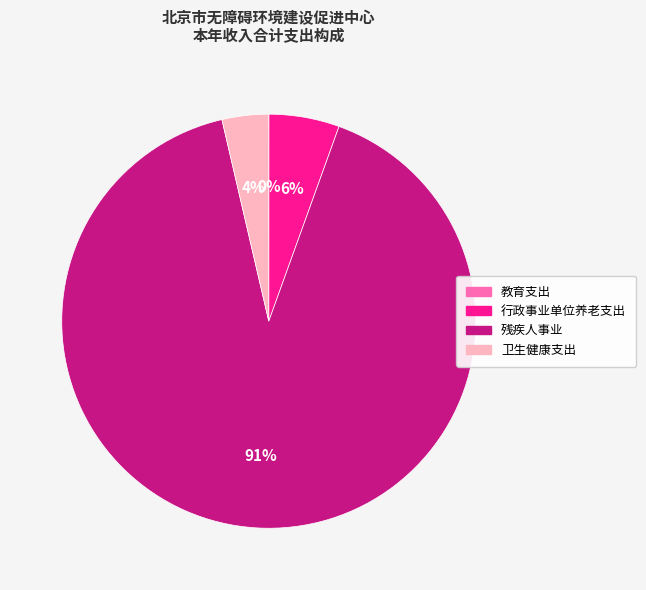

Which category accounts for the majority?

残疾人事业